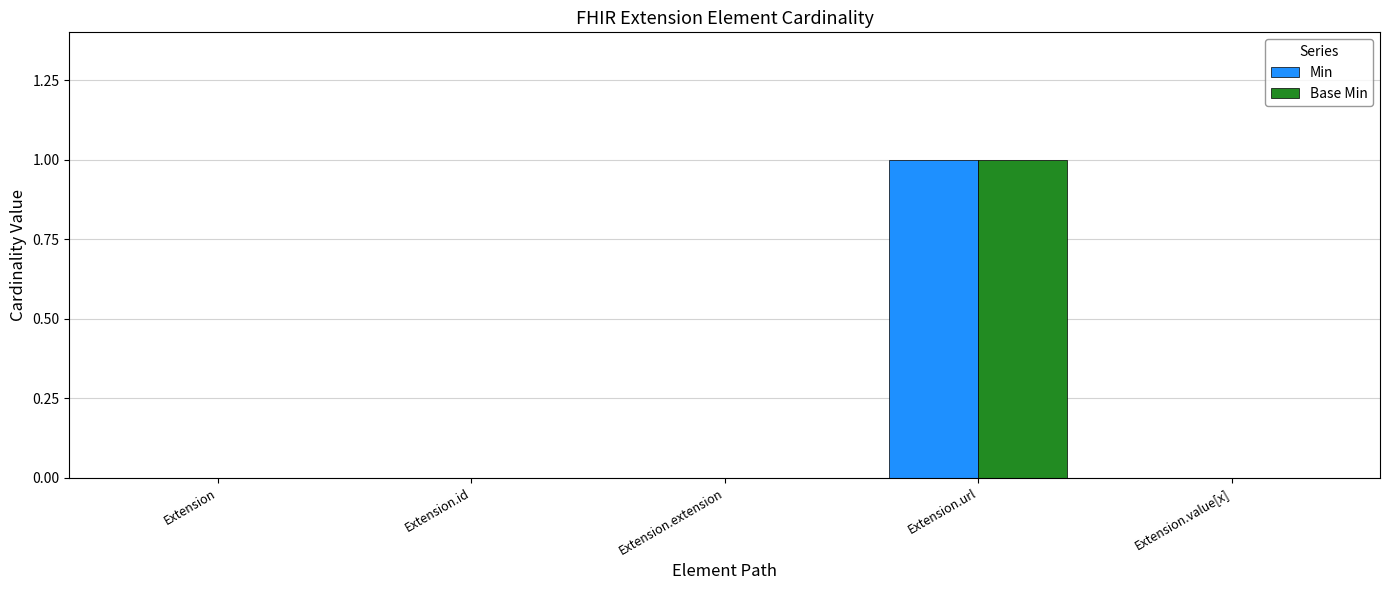

Which label corresponds to the largest value in the chart?

Extension.url